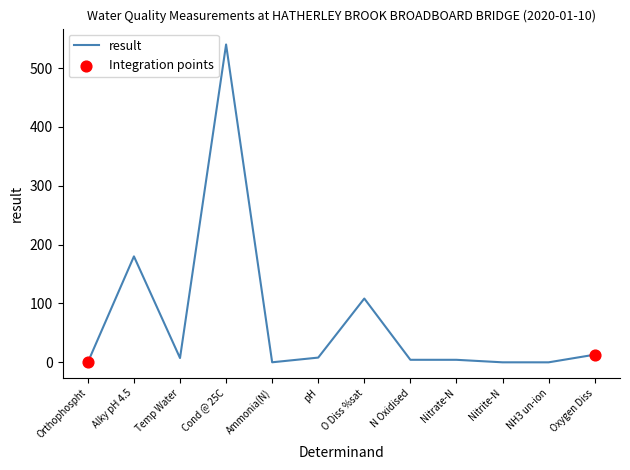

What is the greatest value displayed?

540.0